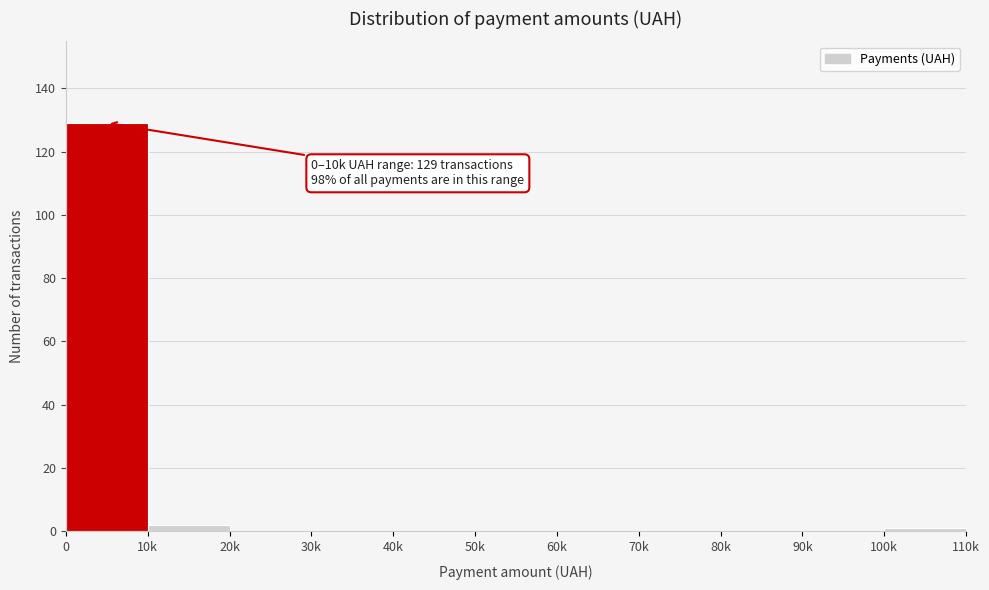

Reading right to left, extract all data points from this chart.

100k=1	90k=0	80k=0	70k=0	60k=0	50k=0	40k=0	30k=0	20k=0	10k=2	0=129